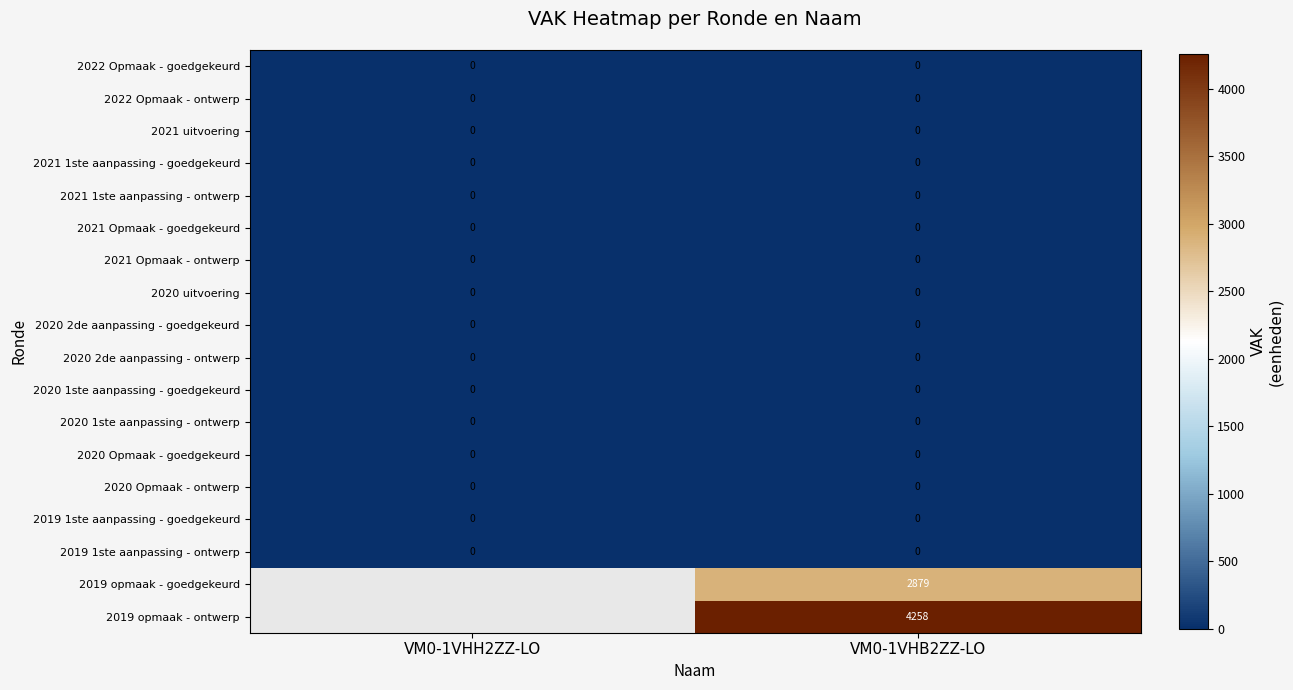

At which category does the chart reach its minimum across all series?

VM0-1VHH2ZZ-LO